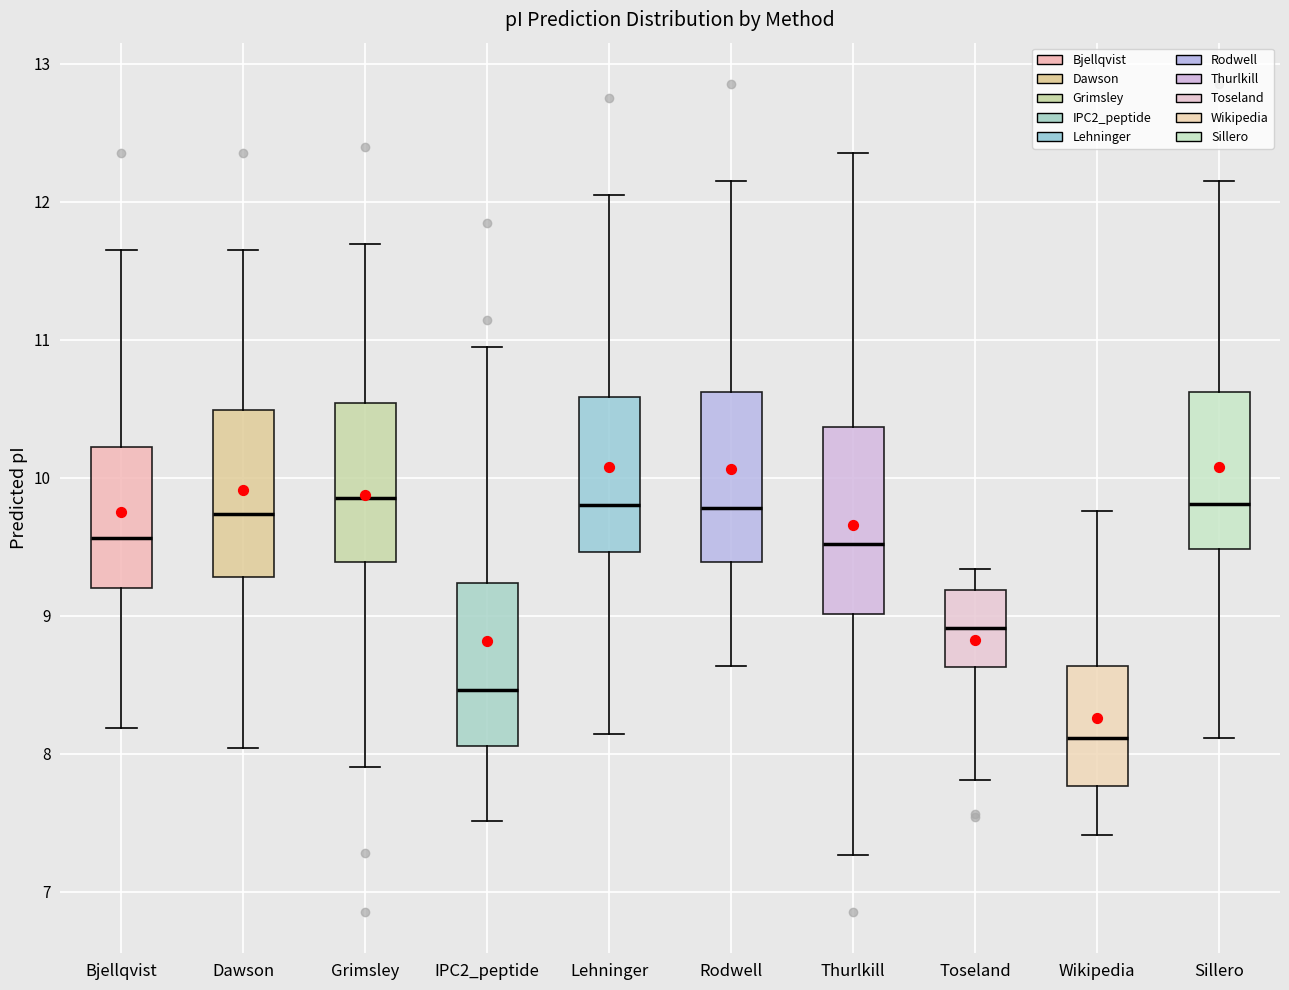

Reading left to right, read every box against the y-axis: the position of its median line, the range the box covers, and the ends of its whiskers. The values are not printed on the chart, so give them approximately, as read against the axis.

Bjellqvist: median 9.6, box 9.2 to 10.2, whiskers 8.2 to 11.7
Dawson: median 9.7, box 9.3 to 10.5, whiskers 8.0 to 11.7
Grimsley: median 9.9, box 9.4 to 10.5, whiskers 7.9 to 11.7
IPC2_peptide: median 8.5, box 8.1 to 9.2, whiskers 7.5 to 11.0
Lehninger: median 9.8, box 9.5 to 10.6, whiskers 8.1 to 12.0
Rodwell: median 9.8, box 9.4 to 10.6, whiskers 8.6 to 12.1
Thurlkill: median 9.5, box 9.0 to 10.4, whiskers 7.3 to 12.4
Toseland: median 8.9, box 8.6 to 9.2, whiskers 7.8 to 9.3
Wikipedia: median 8.1, box 7.8 to 8.6, whiskers 7.4 to 9.8
Sillero: median 9.8, box 9.5 to 10.6, whiskers 8.1 to 12.1